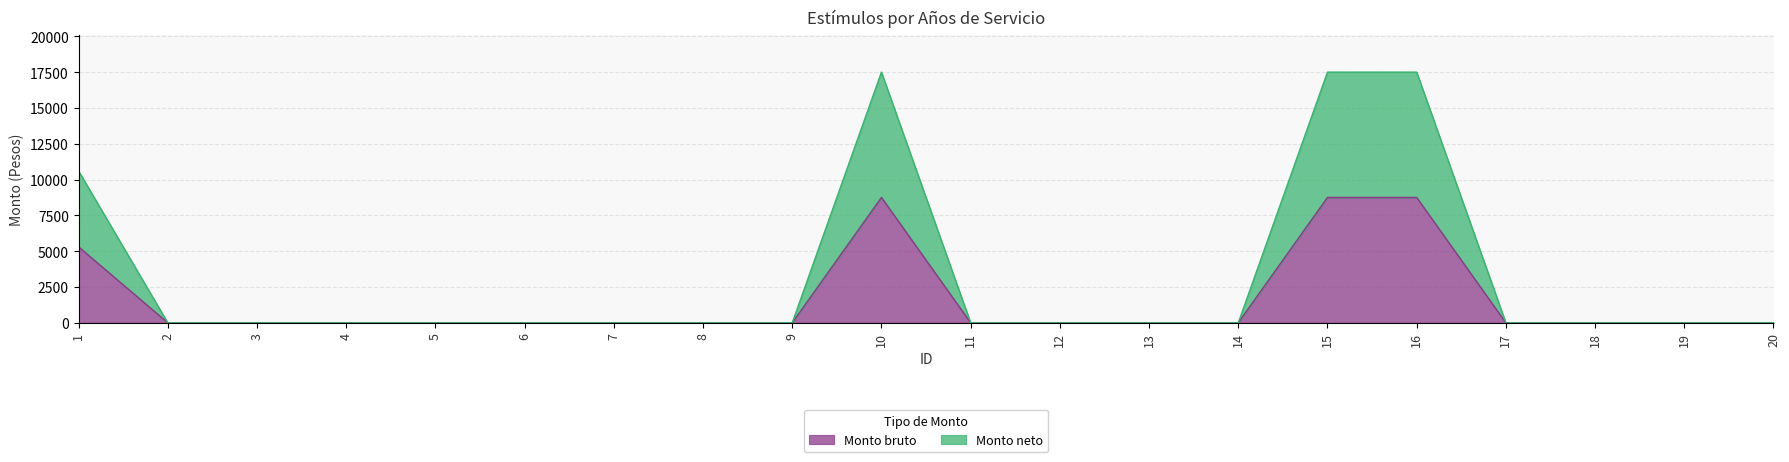

The Monto bruto series shows 3222 at 6. True or false?

False